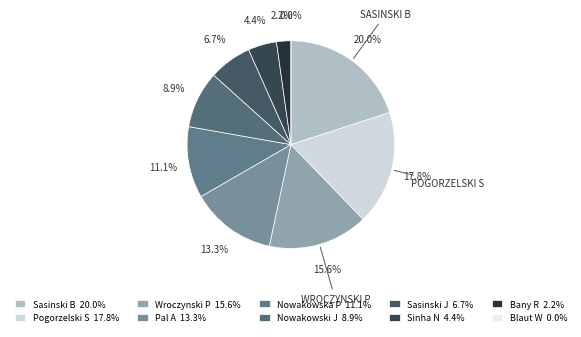

Rank the categories by value from lowest to highest.

Blaut Witold, Bany Robert, Sinha Nitesh, Sasinski Jakub, Nowakowski Jakub, Nowakowska Paulina, Pal Ajay, Wroczynski Pawel, Pogorzelski Sylwester, Sasinski Bartek